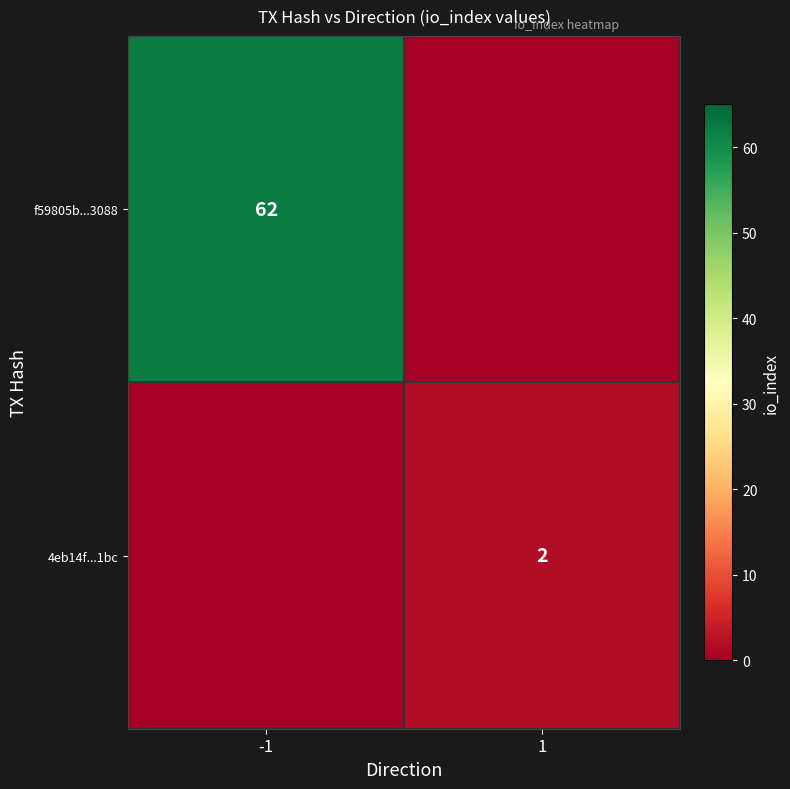

Is it true that 4eb14f...1bc equals 2 at 1?

True